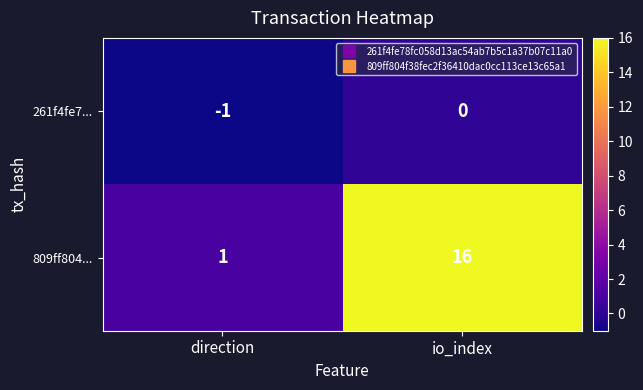

What is the maximum value for 809ff804...?

16